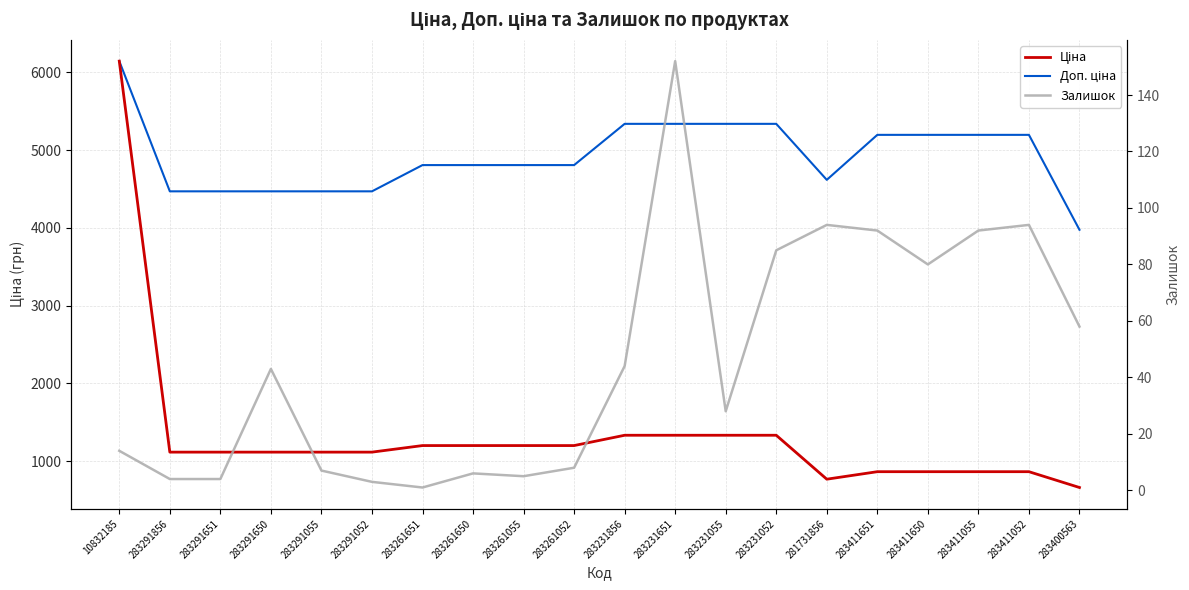

True or false: Доп. ціна has a value of 2529.7 at 283291651.

False